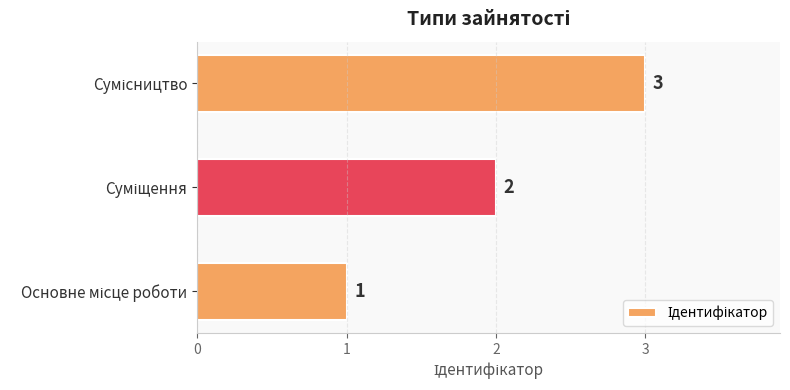

What is the maximum value shown in the chart?

3